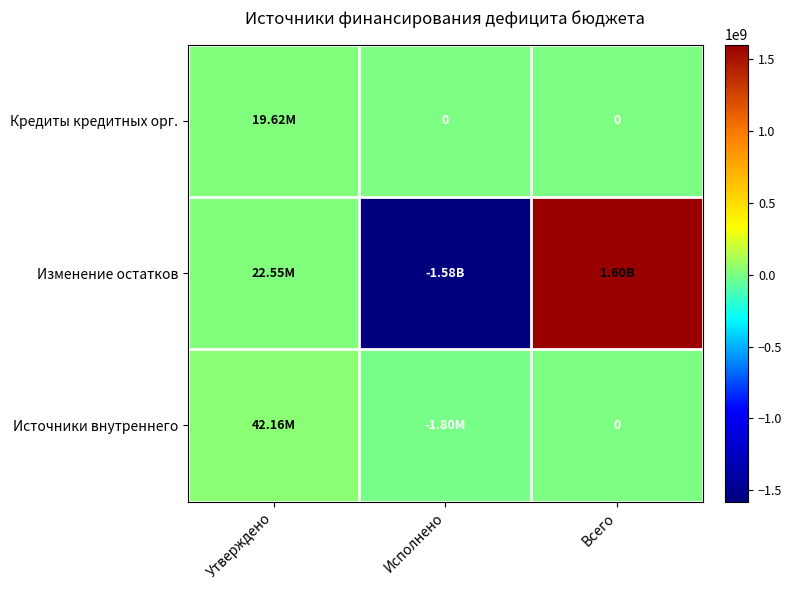

What is the total value across all series at Утверждено?

84326567.3